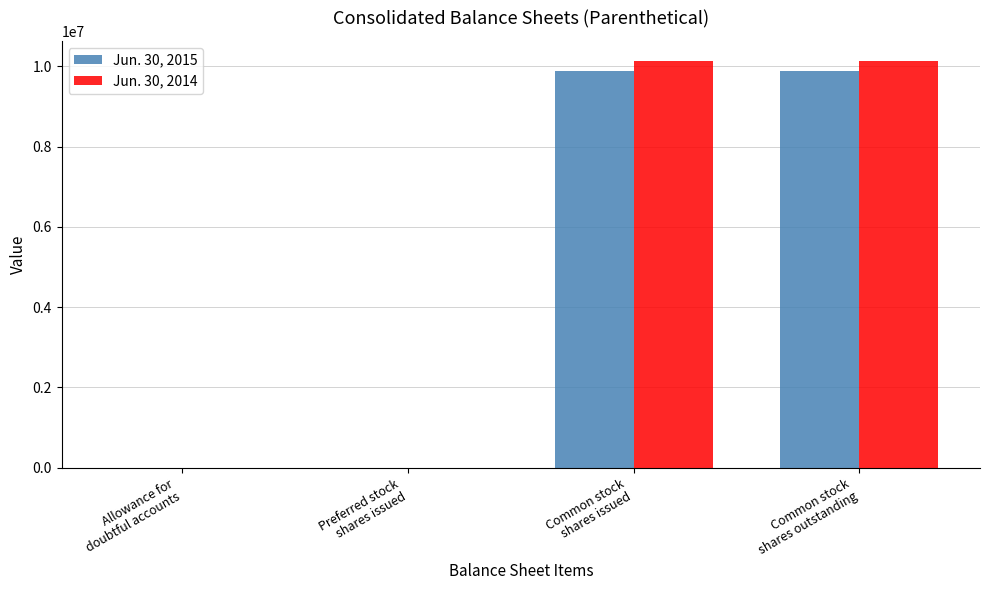

What is the greatest value displayed?

10129031